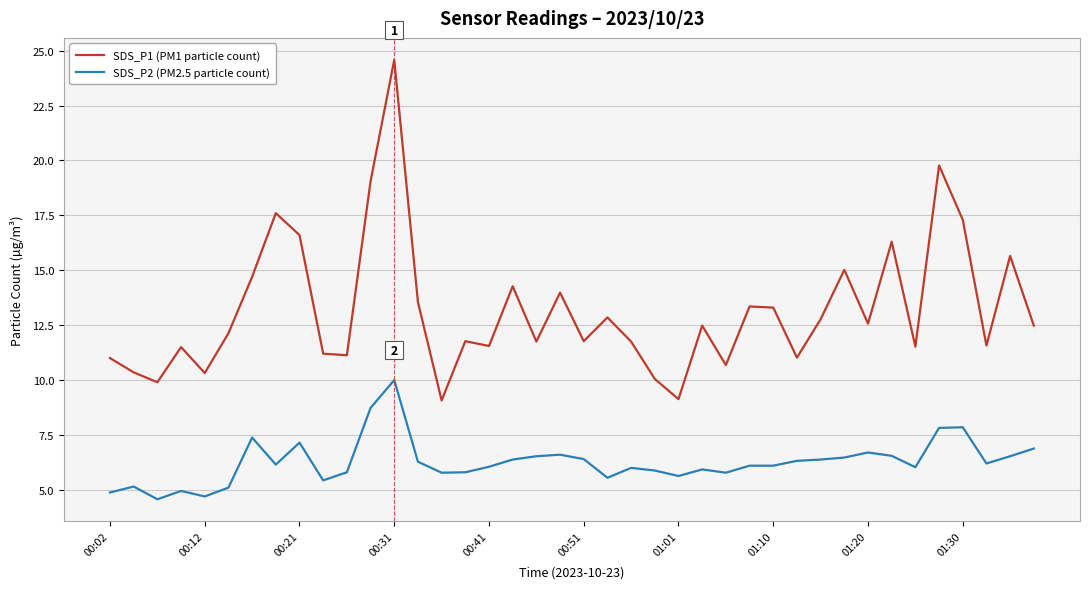

List the series in order of their overall mean, highest first.

SDS_P1 (PM1 particle count), SDS_P2 (PM2.5 particle count)